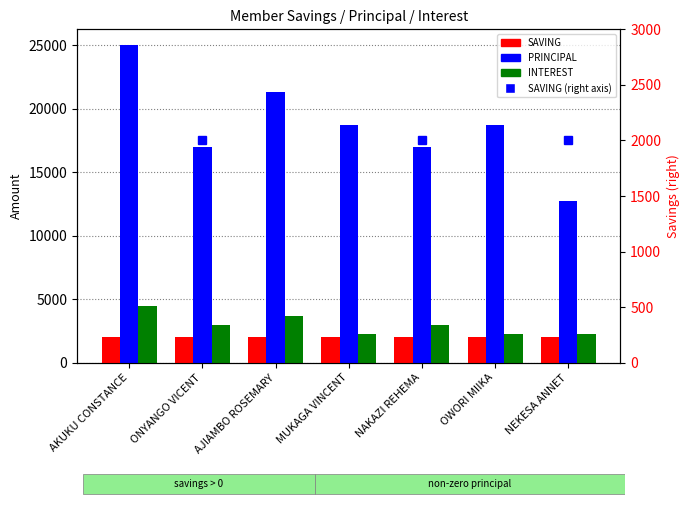

Reading left to right, transcribe all the data shown in this chart.

SAVING: AKUKU CONSTANCE=2000	ONYANGO VICENT=2000	AJIAMBO ROSEMARY=2000	MUKAGA VINCENT=2000	NAKAZI REHEMA=2000	OWORI MIIKA=2000	NEKESA ANNET=2000
PRINCIPAL: AKUKU CONSTANCE=25000	ONYANGO VICENT=17000	AJIAMBO ROSEMARY=21300	MUKAGA VINCENT=18700	NAKAZI REHEMA=17000	OWORI MIIKA=18700	NEKESA ANNET=12700
INTEREST: AKUKU CONSTANCE=4500	ONYANGO VICENT=3000	AJIAMBO ROSEMARY=3700	MUKAGA VINCENT=2300	NAKAZI REHEMA=3000	OWORI MIIKA=2300	NEKESA ANNET=2300
SAVING (right): AKUKU CONSTANCE=2000	ONYANGO VICENT=2000	AJIAMBO ROSEMARY=2000	MUKAGA VINCENT=2000	NAKAZI REHEMA=2000	OWORI MIIKA=2000	NEKESA ANNET=2000